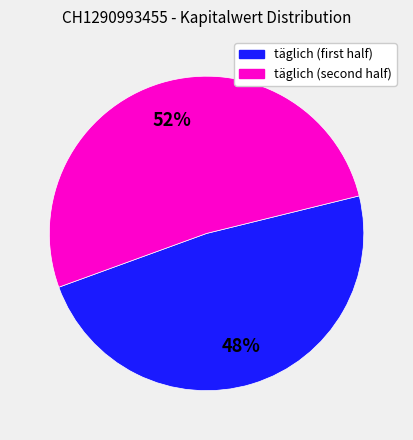

Is there any slice that represents more than half of the pie?

Yes